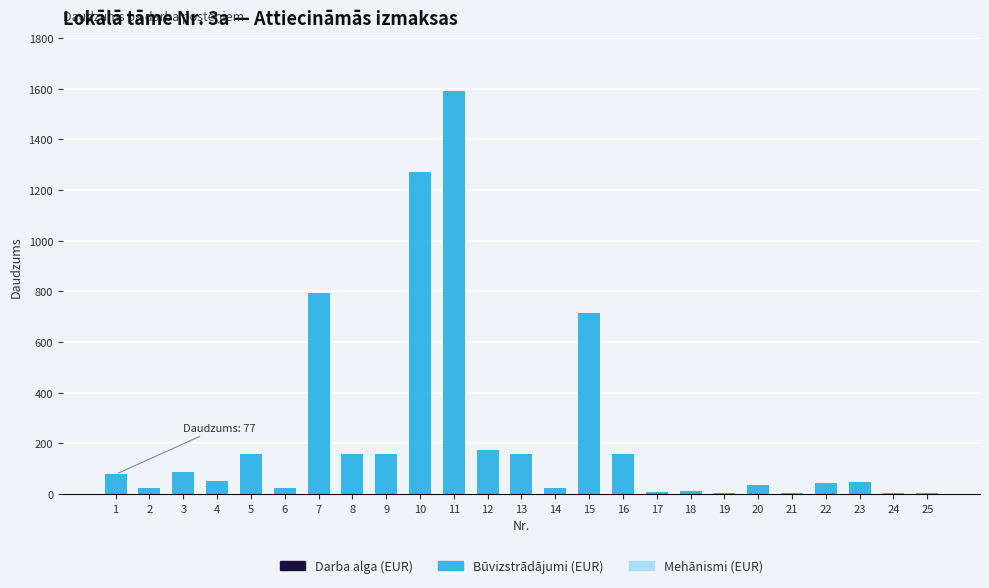

What is the sum of all values?

5776